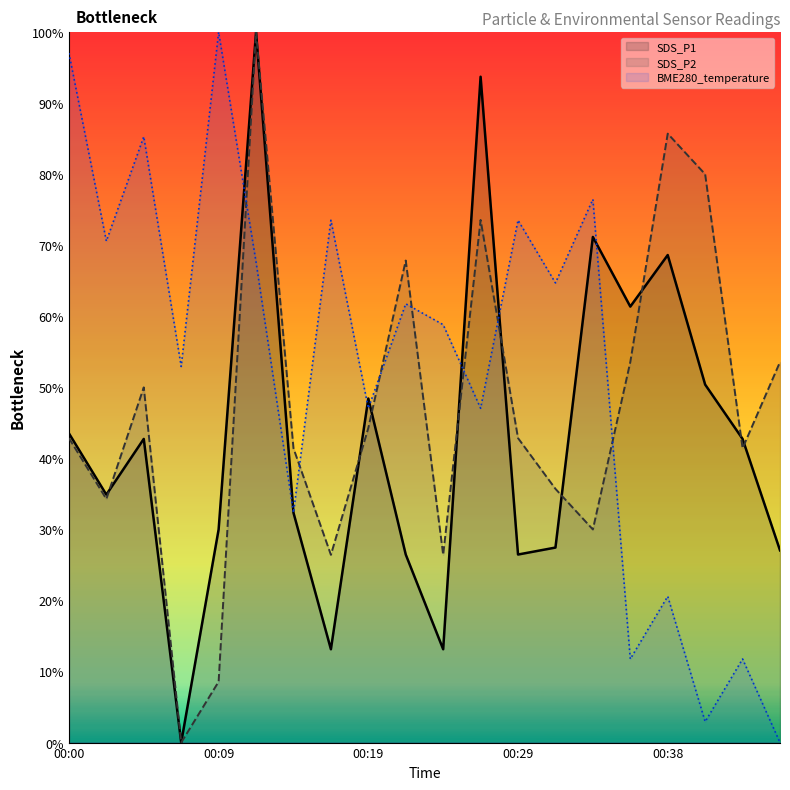

What are all the series names shown in the legend?

SDS_P1, SDS_P2, BME280_temperature